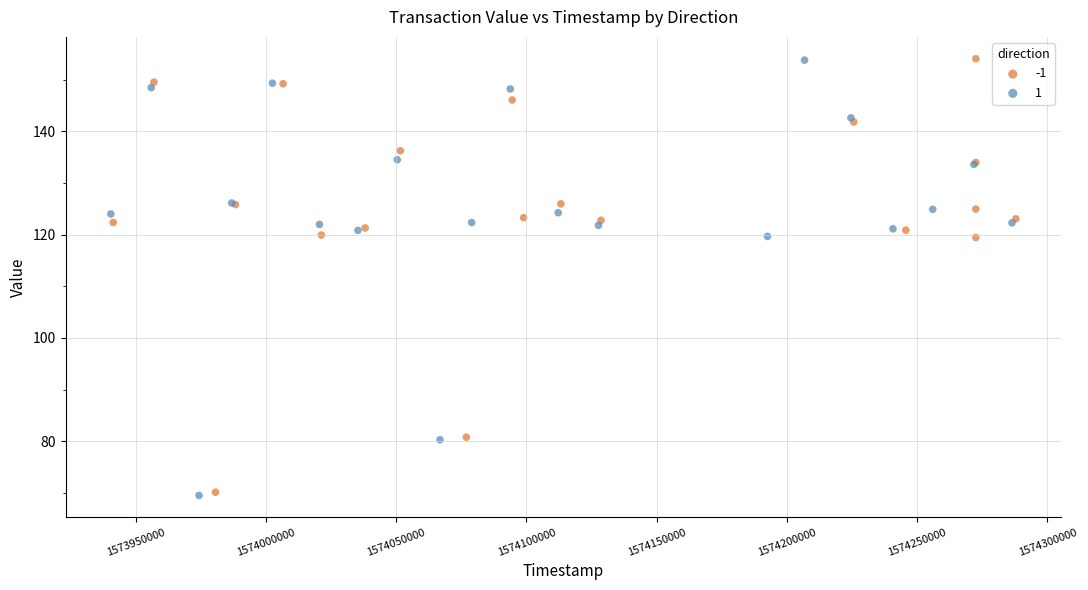

What are all the series names shown in the legend?

-1, 1